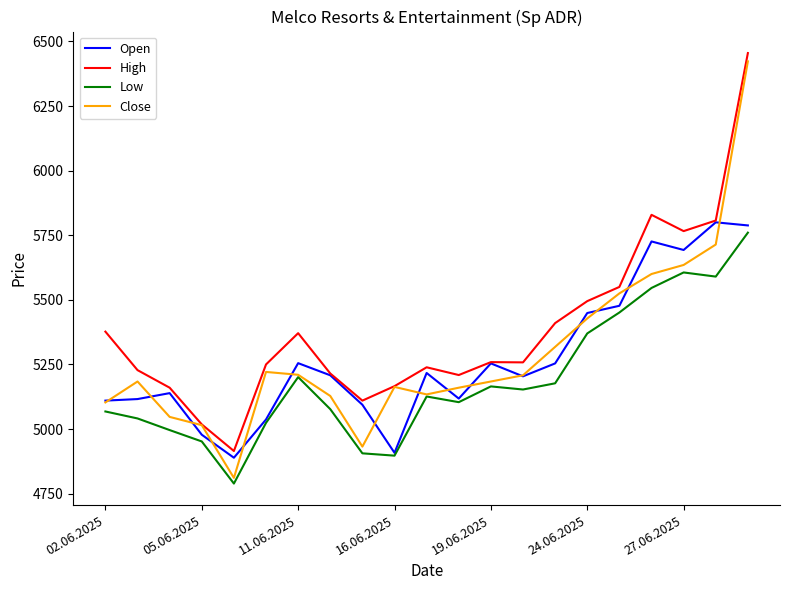

What is the greatest value displayed?

6455